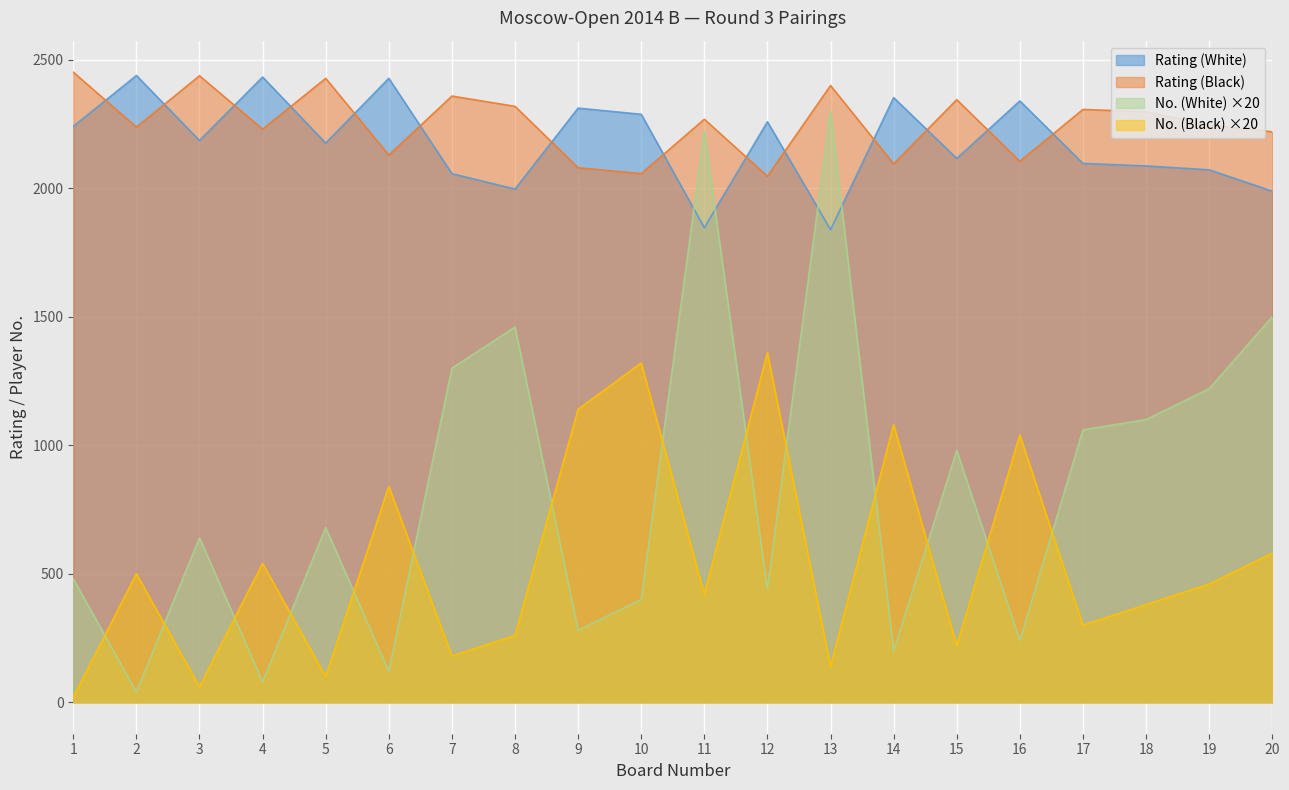

What is the sum of the Rating (Black) values at 5 and 8?

4747